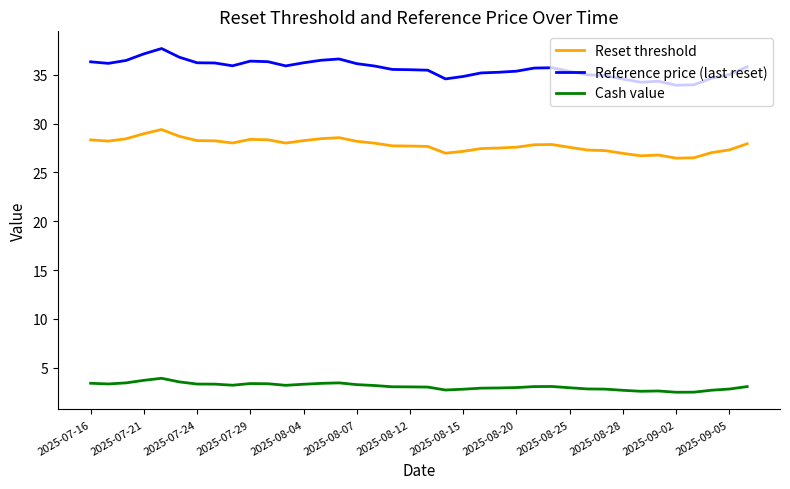

True or false: Reset threshold and Cash value cross at least once.

False